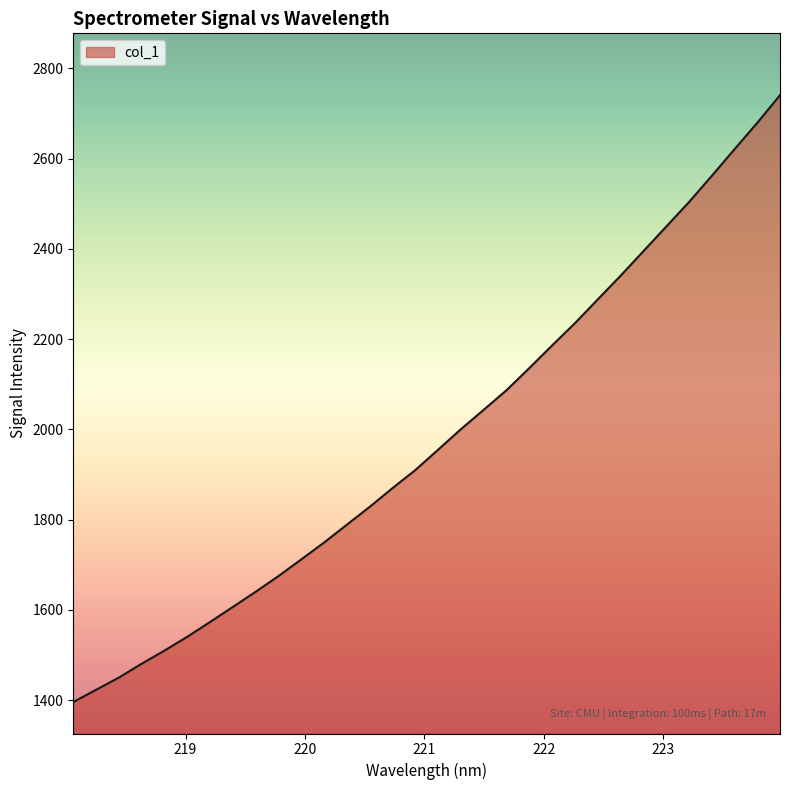

What is the smallest value displayed?

1395.8